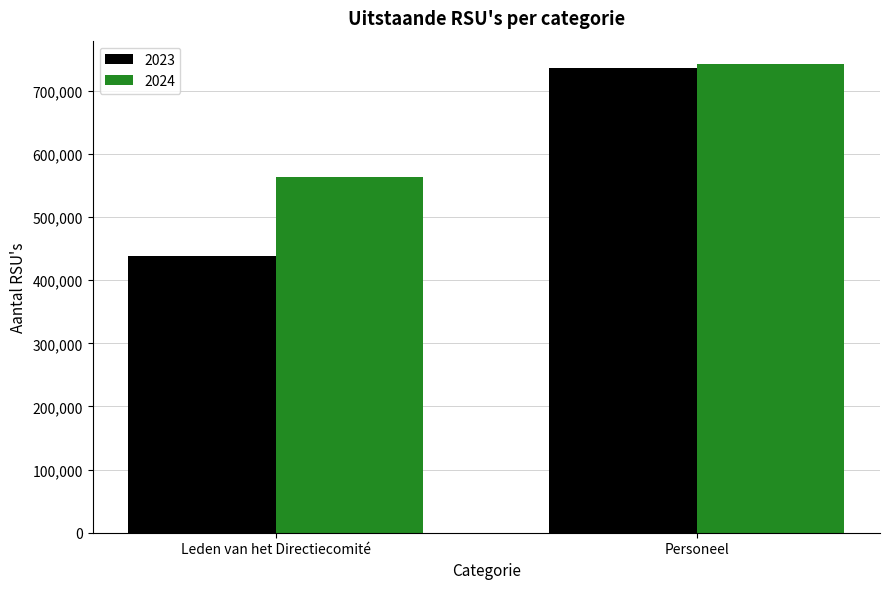

Rank the categories by 2024 value from highest to lowest.

Personeel, Leden van het Directiecomité